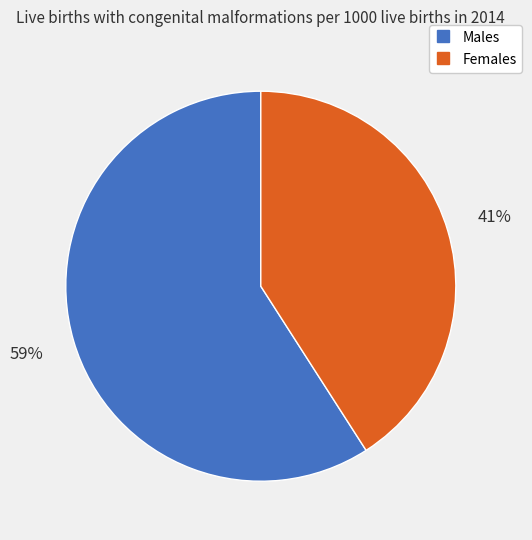

Count the number of slices in the pie.

2